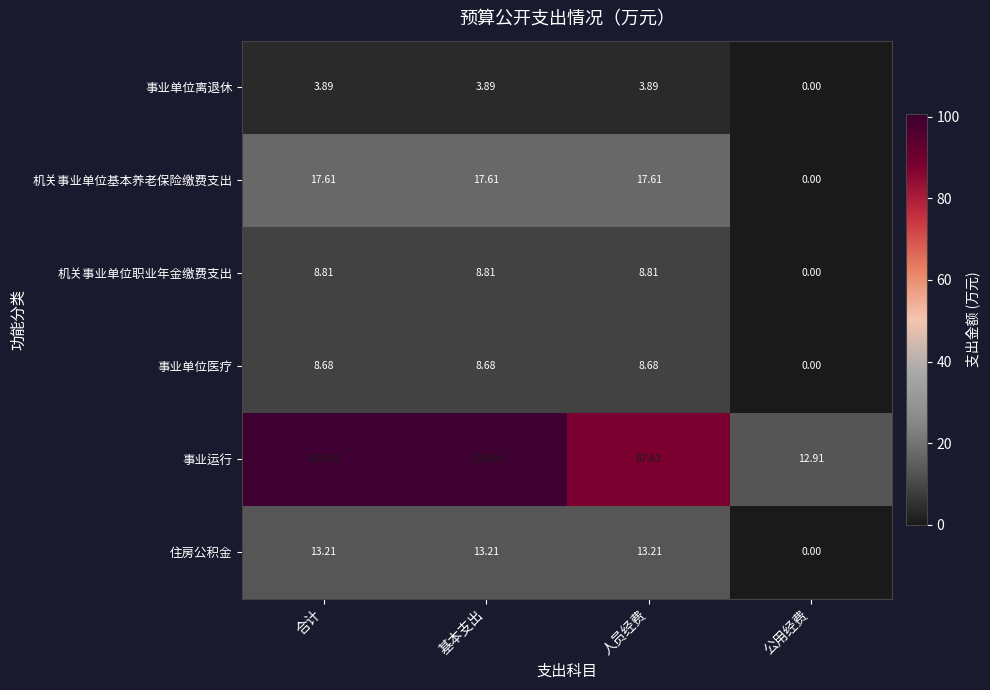

Which series has the largest range (max minus min)?

事业运行